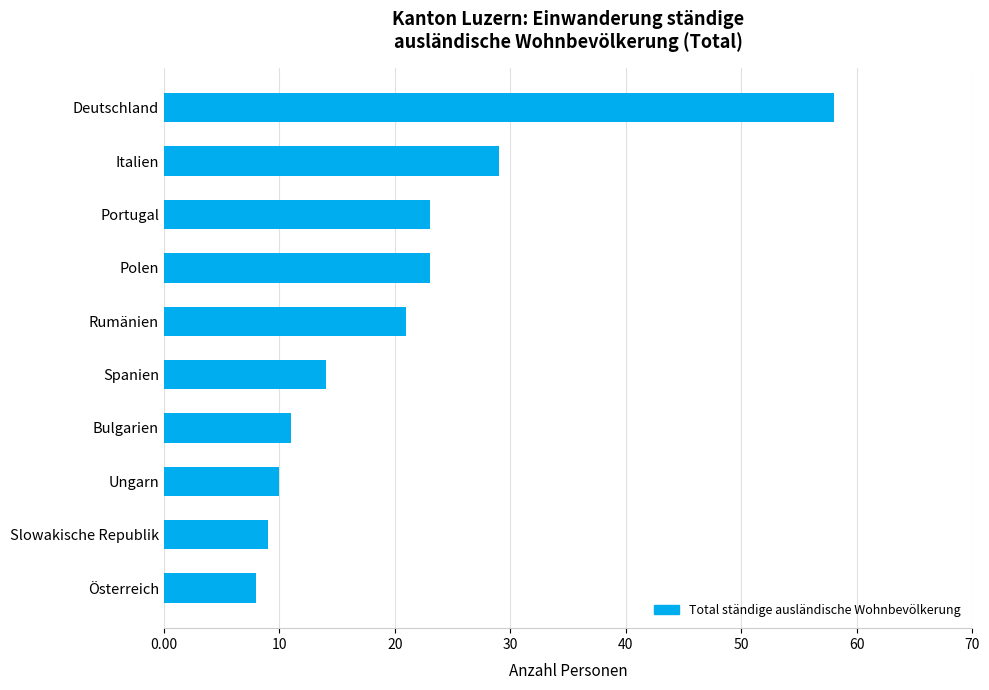

The chart shows a value of 58 at Deutschland. True or false?

True